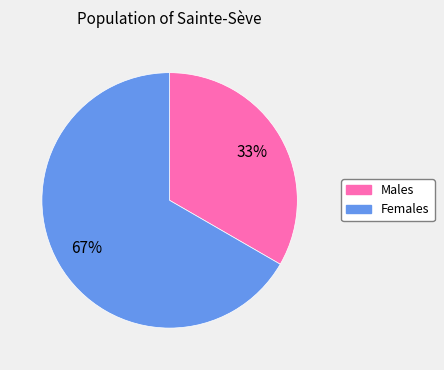

Count the number of slices in the pie.

2